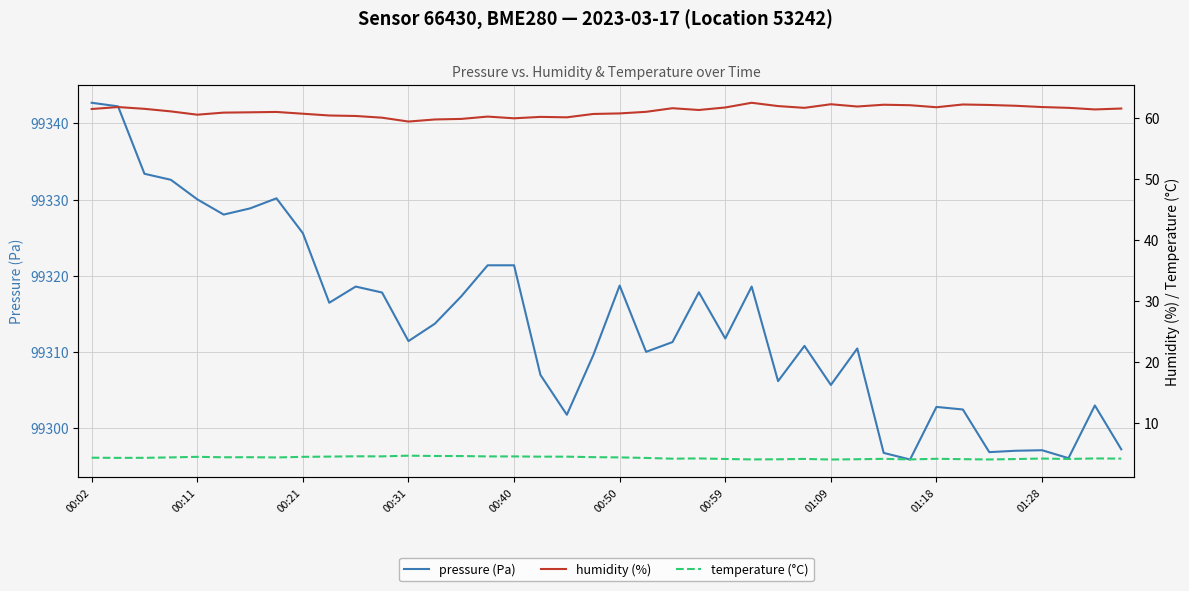

What is the value of the humidity (%) point at the 12th from the left?

60.0